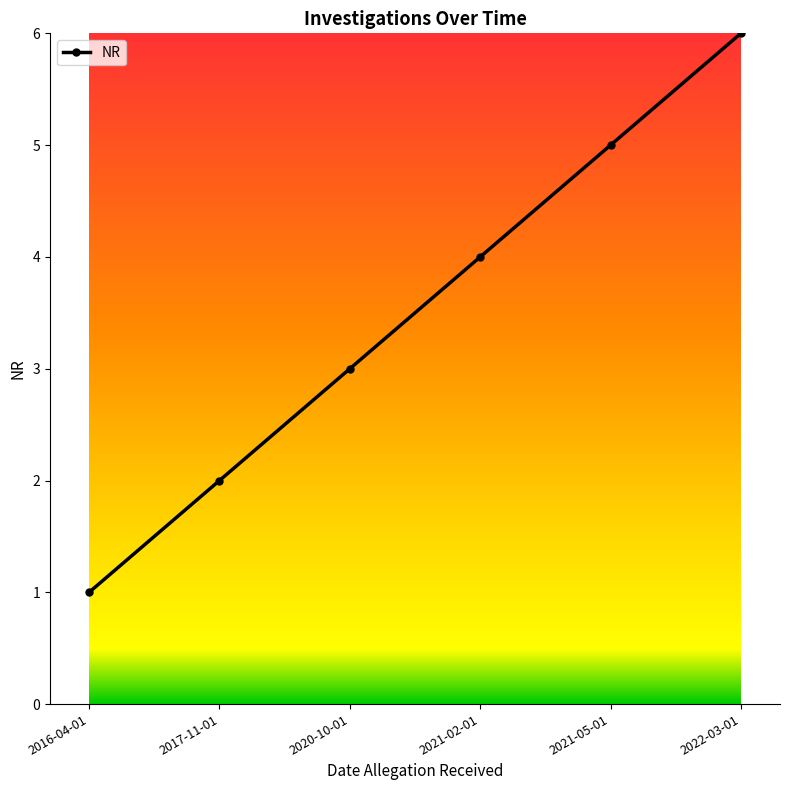

Is it true that the value at 2021-05-01 is 3?

False